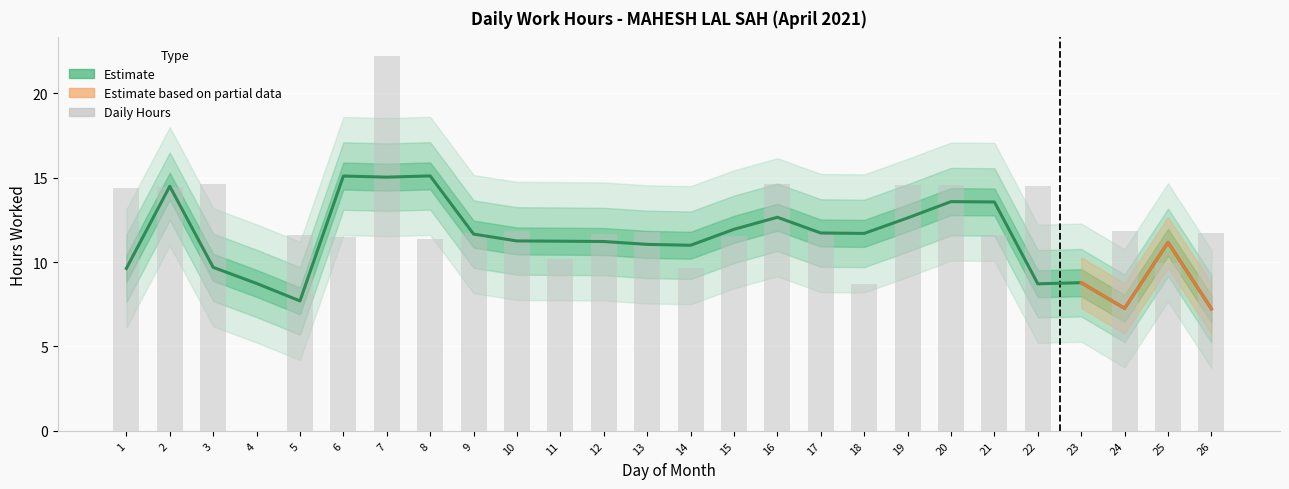

At which label does the data first exceed 11?

1